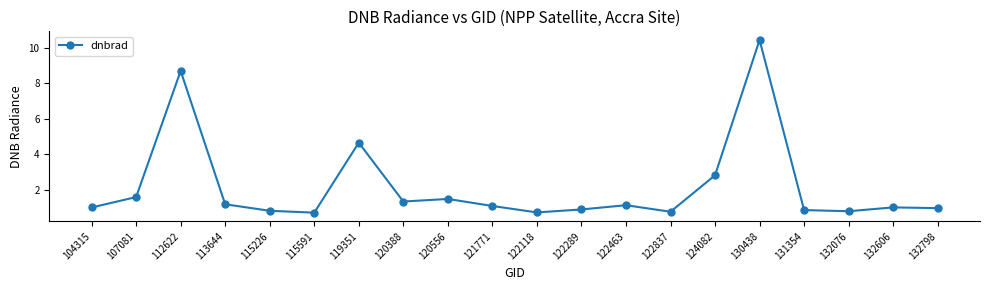

What is the sum of the values at 131354 and 120556?

2.3